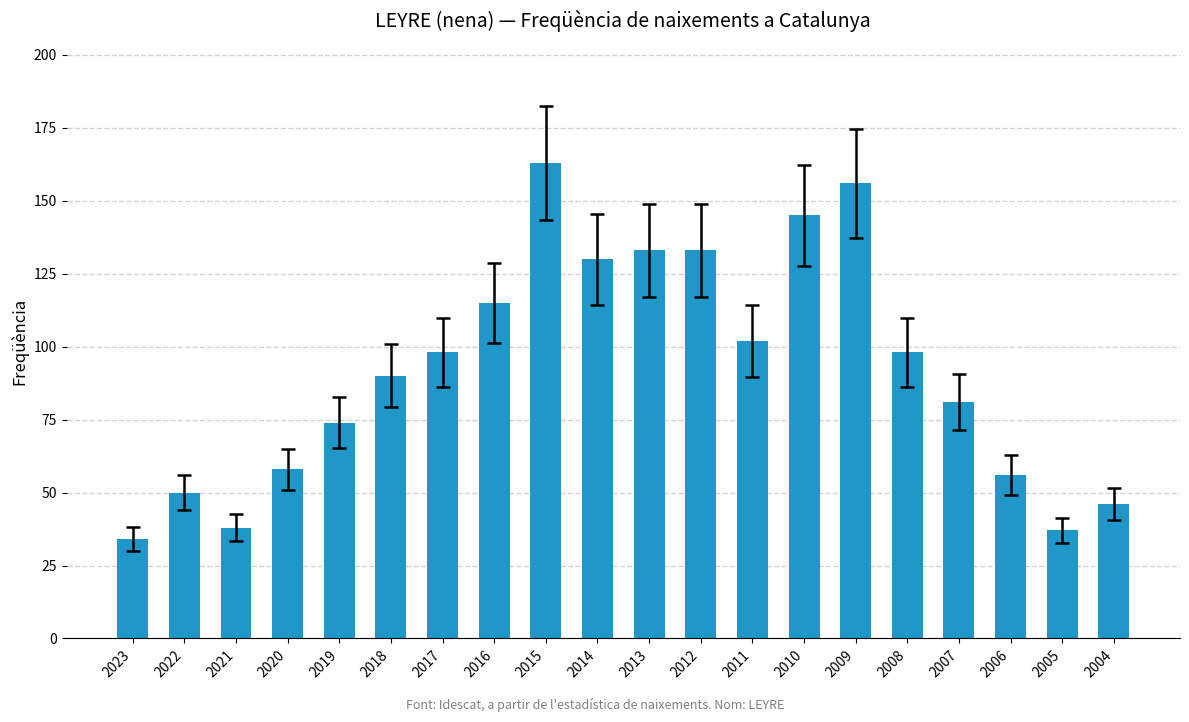

Does the chart contain stacked bars?

No